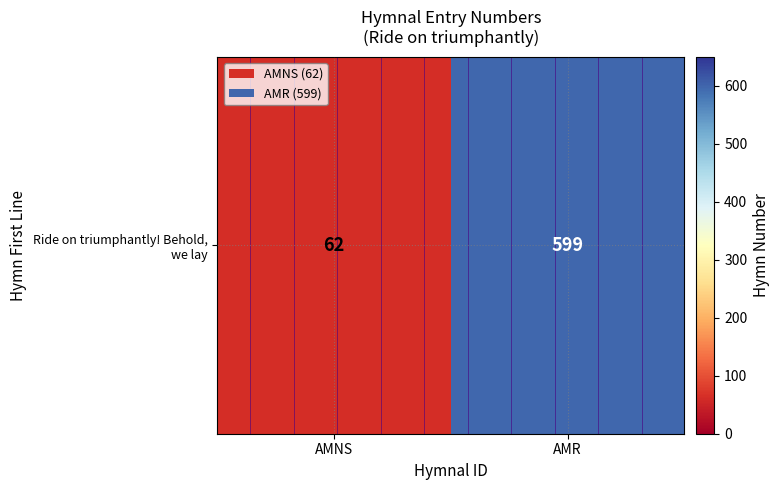

What is the ratio of the value at AMR to the value at AMNS?

9.7